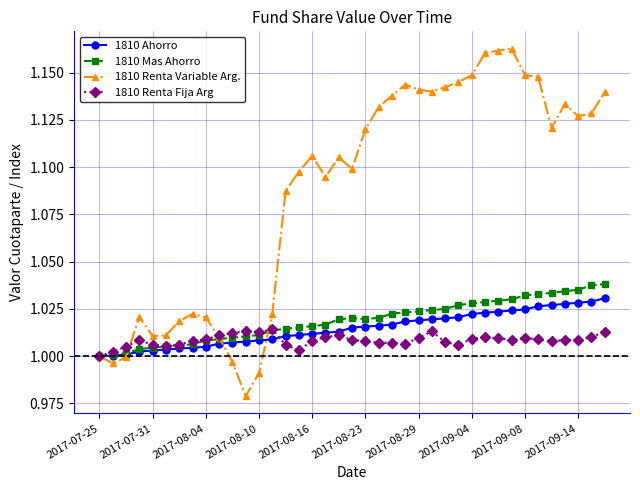

Which series has the largest total across all categories?

1810 Renta Variable Arg.